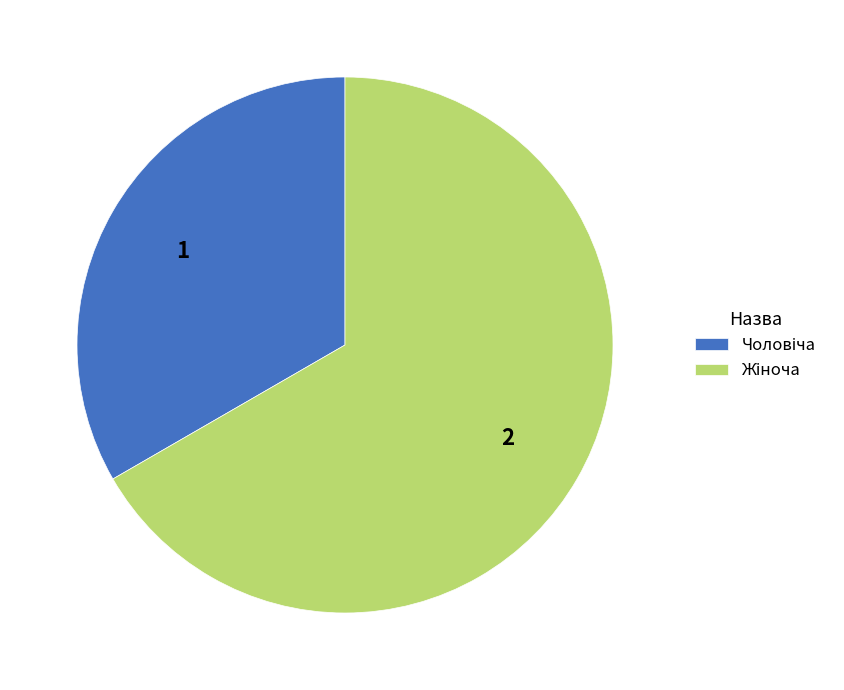

How many segments does this pie chart have?

2